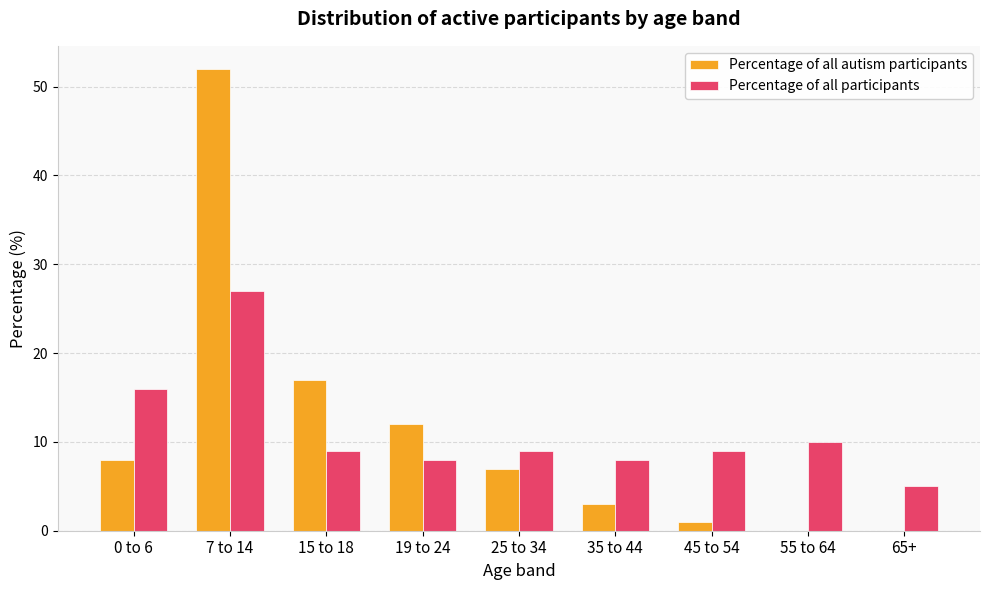

Reading right to left, list all the values displayed in this chart.

Percentage of all autism participants: 0.0	0.0	1.0	3.0	7.0	12.0	17.0	52.0	8.0
Percentage of all participants: 5.0	10.0	9.0	8.0	9.0	8.0	9.0	27.0	16.0